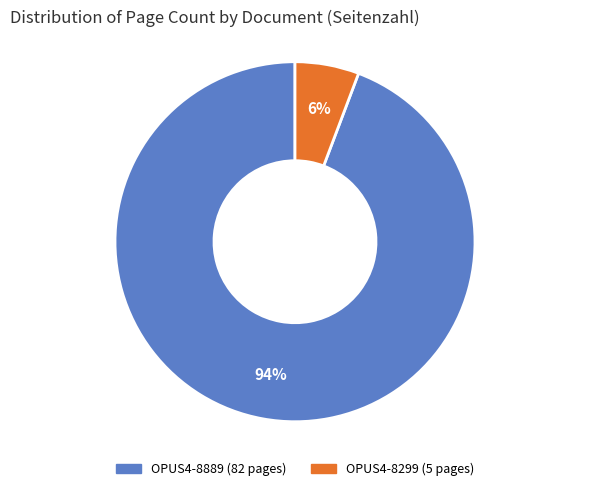

To the nearest percent, what is the average slice percentage?

50%